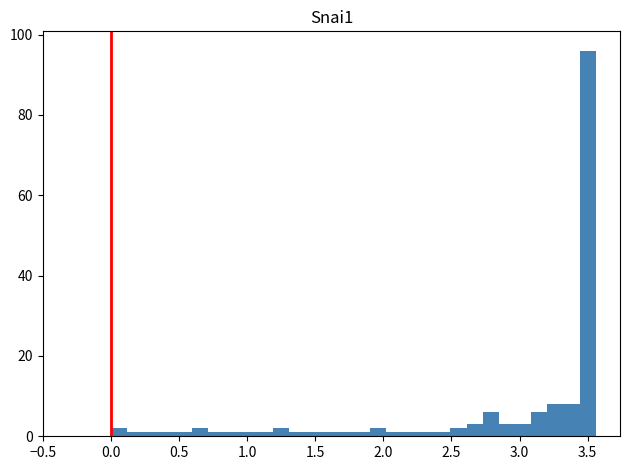

Read against the x-axis, roughly where is the centre of the tallest bar?

3.50